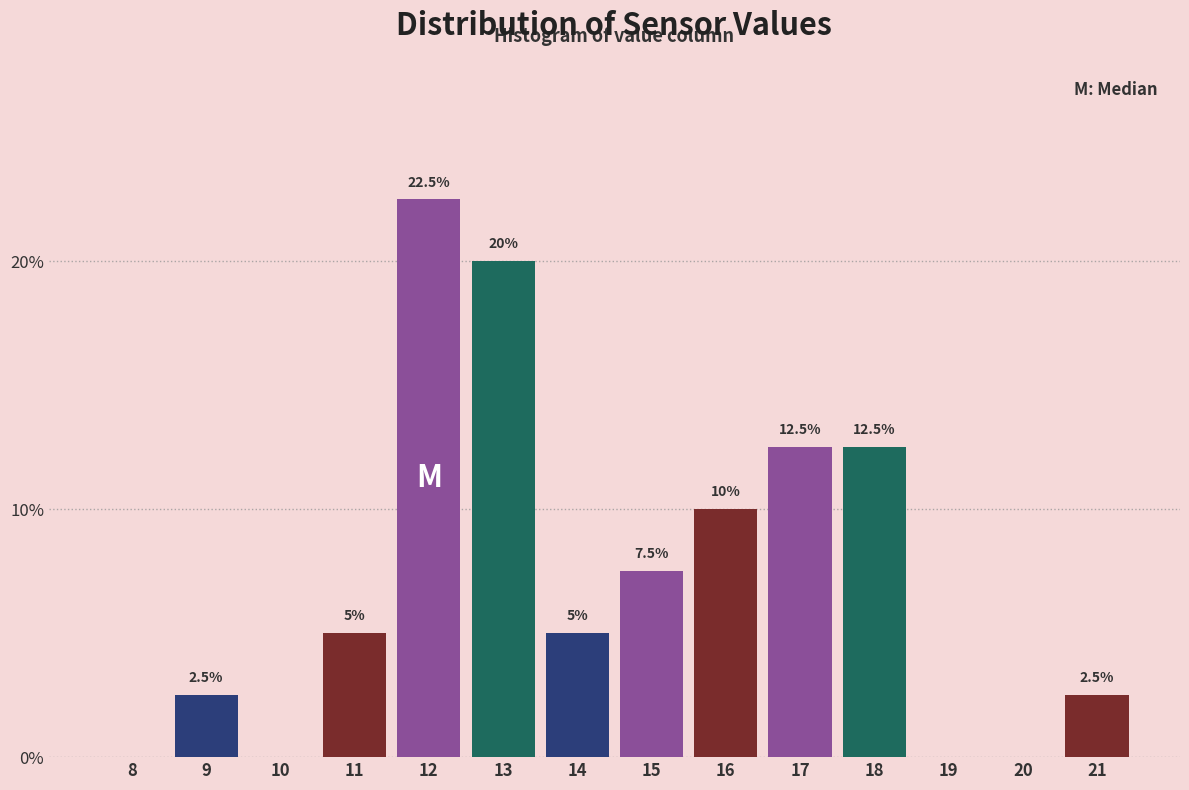

Reading right to left, what are all the values shown in this chart?

21=2.5	20=0.0	19=0.0	18=12.5	17=12.5	16=10.0	15=7.5	14=5.0	13=20.0	12=22.5	11=5.0	10=0.0	9=2.5	8=0.0